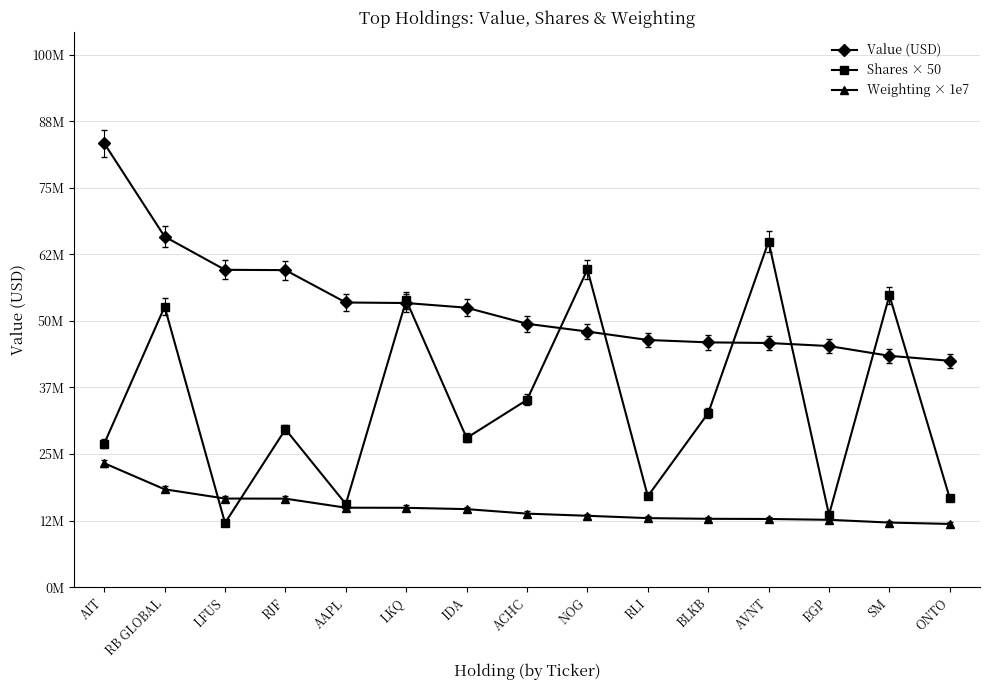

What is the difference between the maximum and minimum values in the Weighting × 1e7 series?

11480000.0